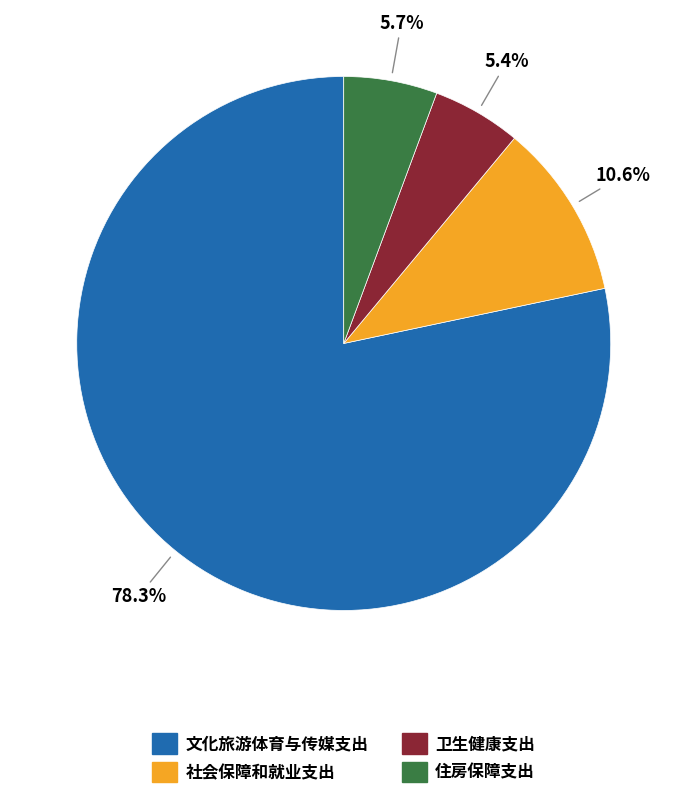

To the nearest percent, what is the difference between the 文化旅游体育与传媒支出 and 社会保障和就业支出 slice percentages?

68%